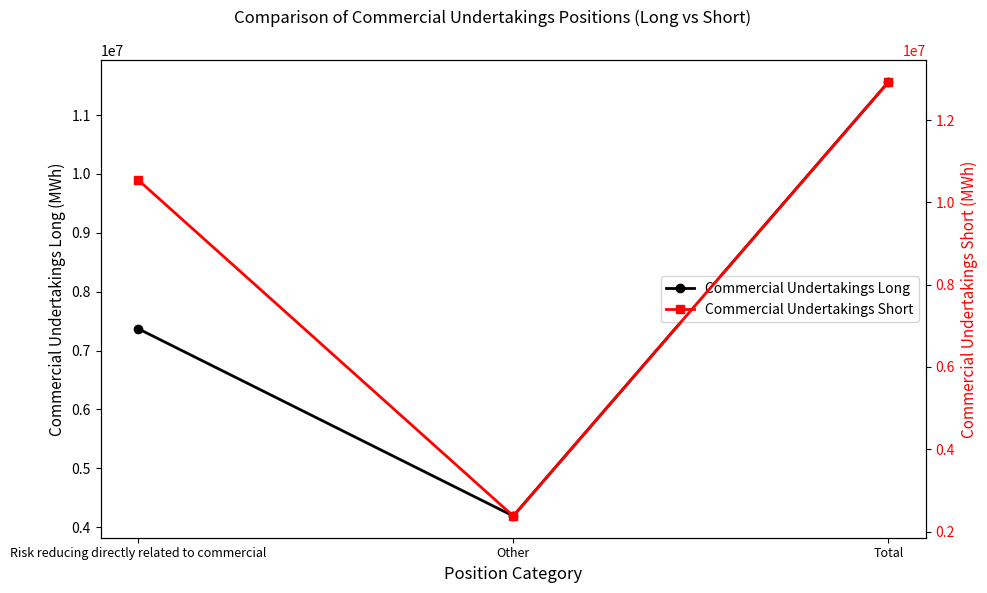

Rank the series by their average value, from highest to lowest.

Commercial Undertakings Short, Commercial Undertakings Long